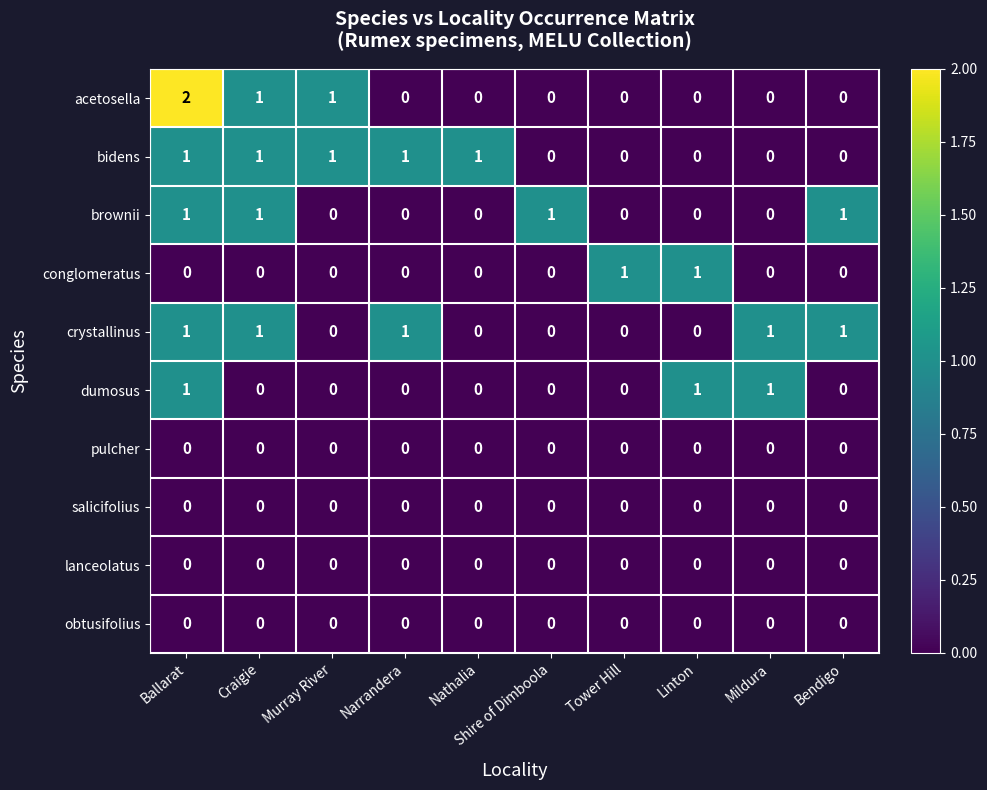

The value of pulcher at Nathalia is 0. True or false?

True